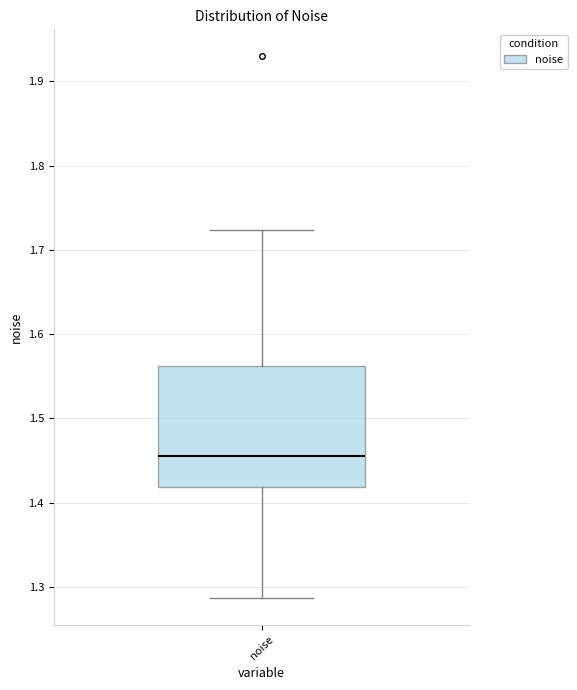

Transcribe this box plot: give where the median line is, the range the box spans, and where the two whiskers end, as read against the y-axis. The values are not printed on the chart, so give them approximately, as read against the axis.

median 1.46, box 1.42 to 1.56, whiskers 1.29 to 1.72